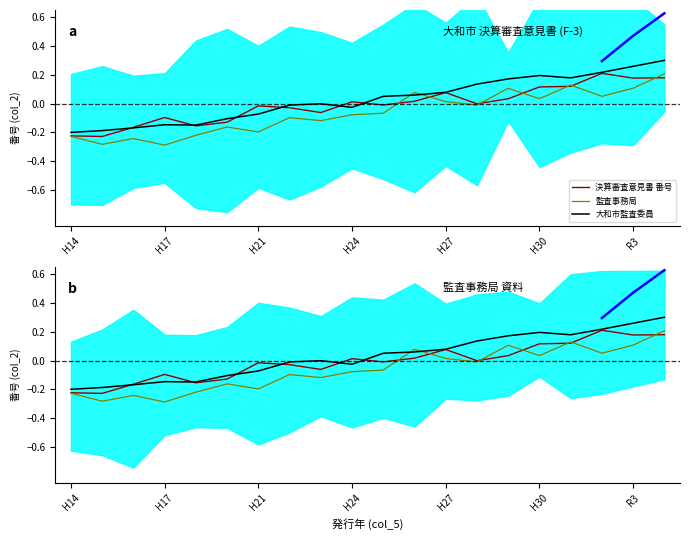

What is the maximum value for 決算審査意見書 番号?

0.2